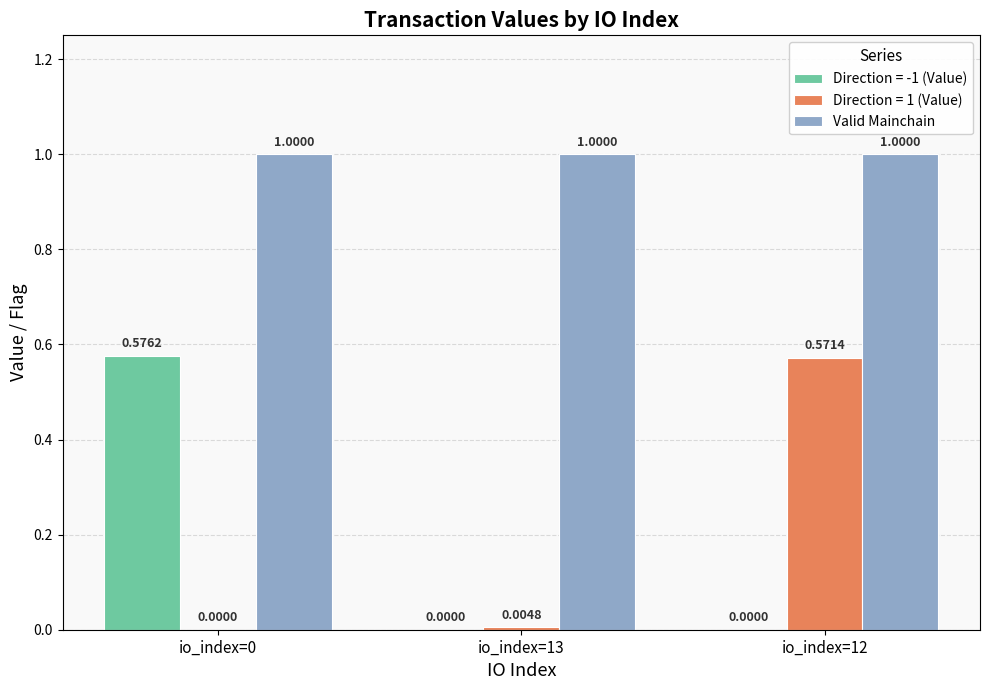

Which series has the widest spread of values?

Direction = -1 (Value)